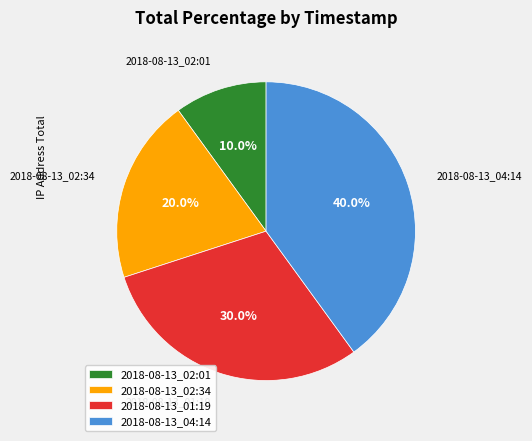

True or false: 2018-08-13_01:19 accounts for 44% of the total.

False